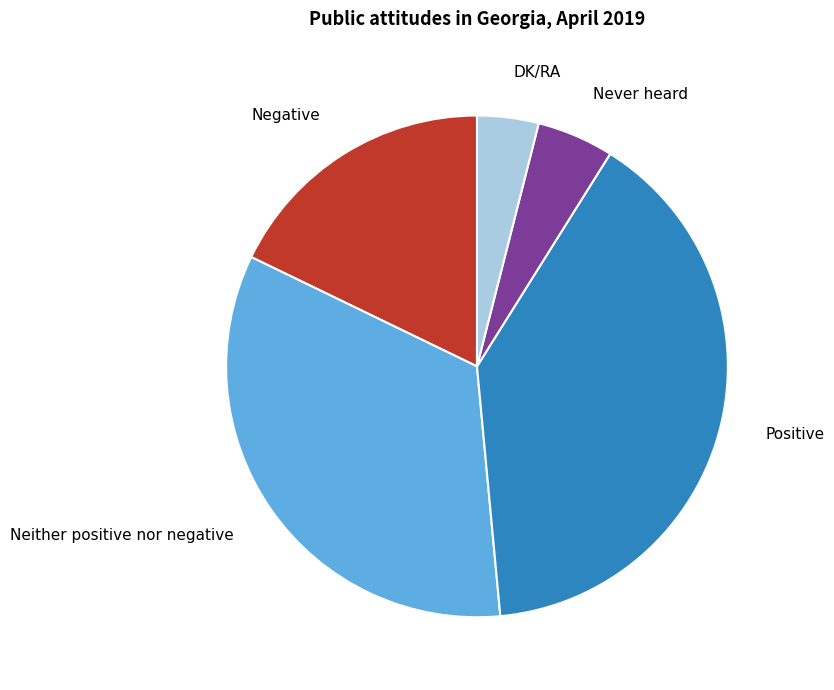

Is there any slice that represents more than half of the pie?

No